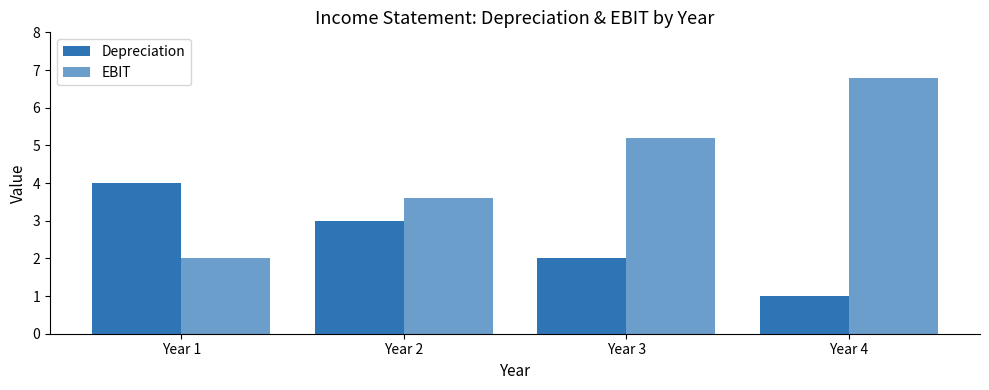

True or false: Depreciation has a value of 5.5 at Year 1.

False